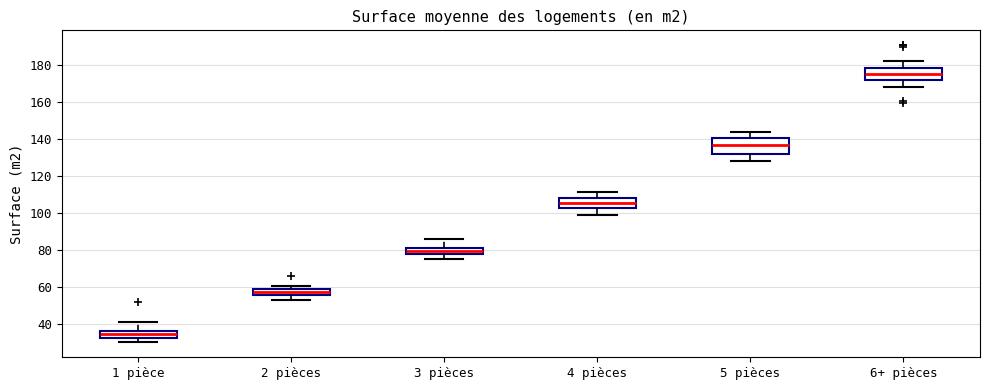

Where does the upper whisker of the box for 4 pièces end on the y-axis? The values are not printed on the chart, so give them approximately, as read against the axis.

112